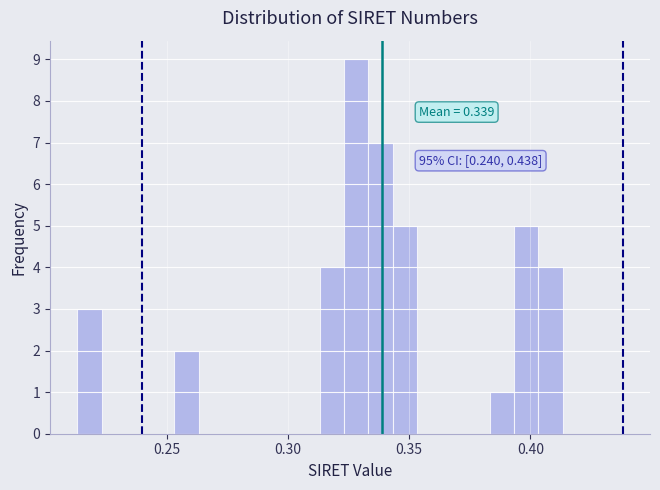

Read against the x-axis, roughly where is the centre of the tallest bar?

0.330